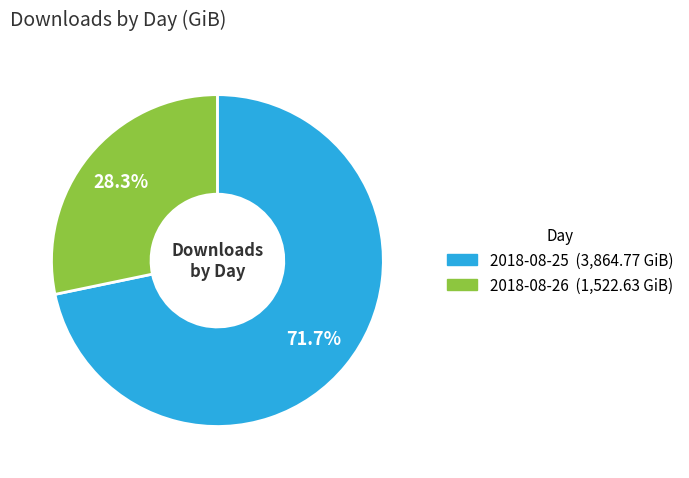

Which category has the biggest portion of the pie?

2018-08-25